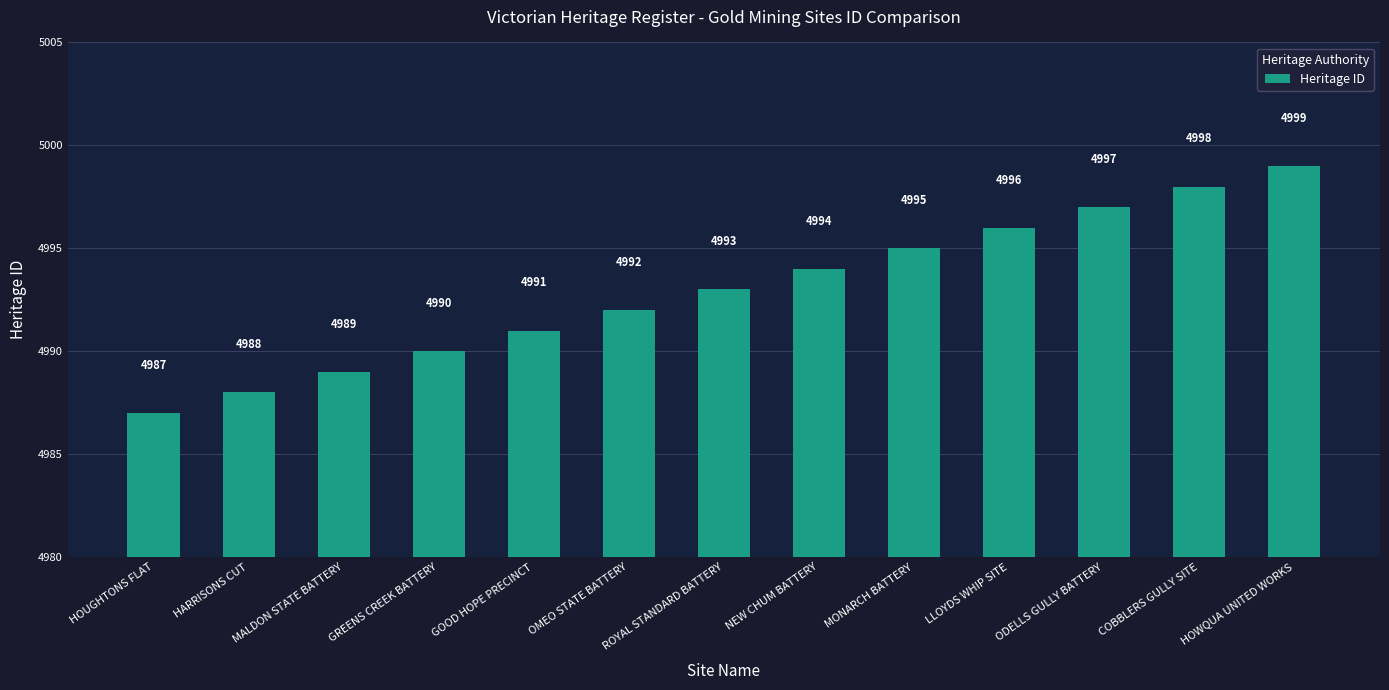

Does the chart contain stacked bars?

No